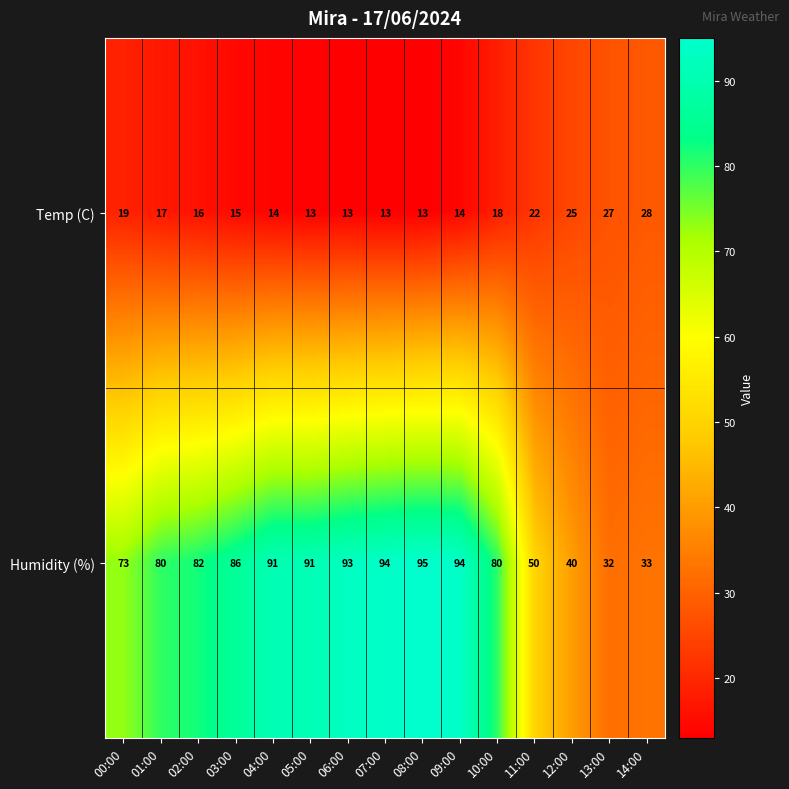

The value of Temp (C) at 07:00 is 20. True or false?

False